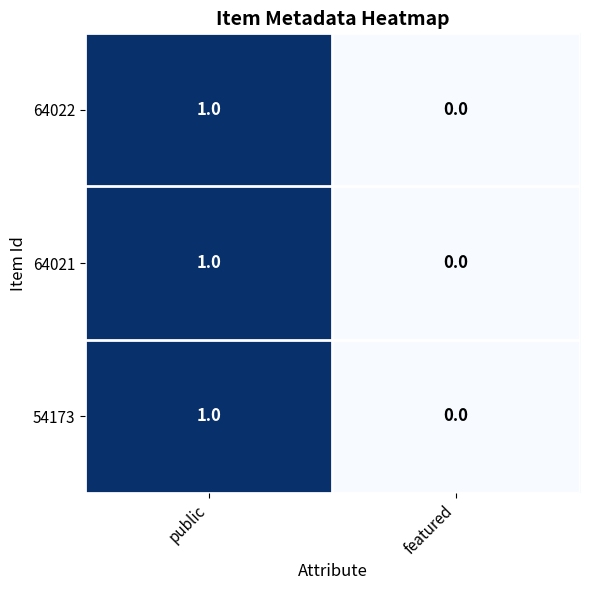

The value of 54173 at featured is 0. True or false?

True